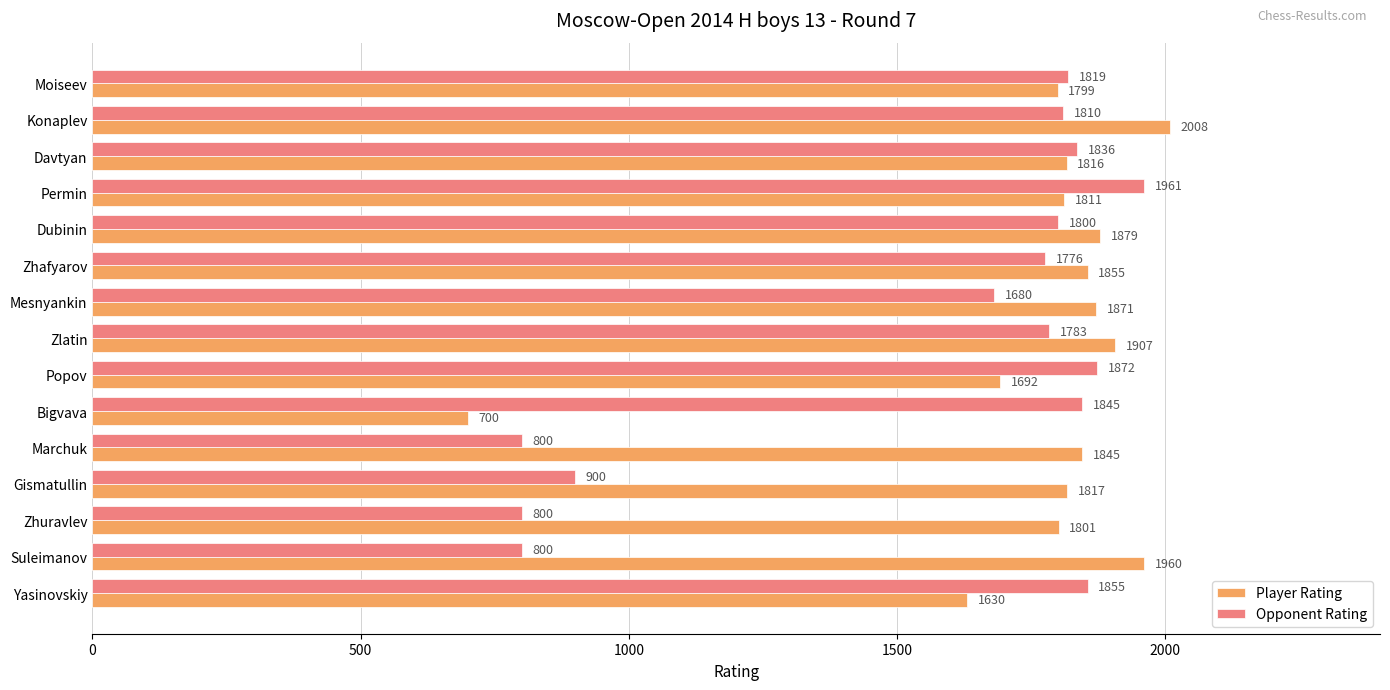

Which series has the largest total across all categories?

Player Rating